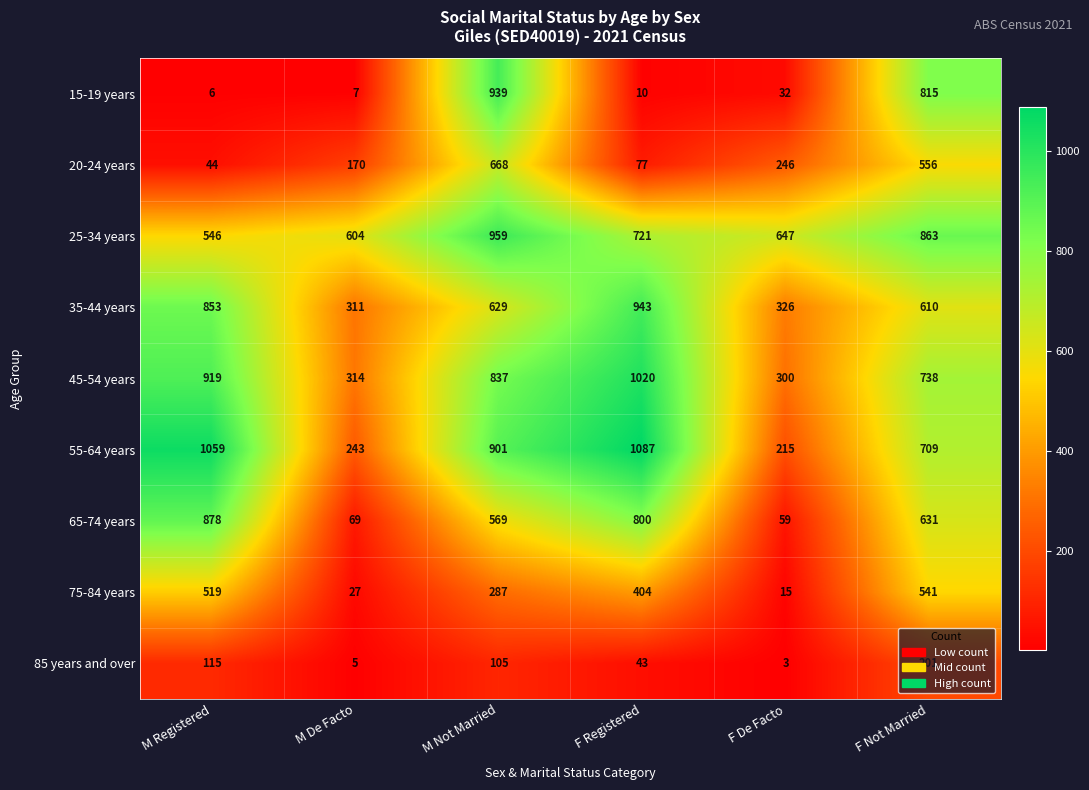

Which series has the largest total across all categories?

25-34 years